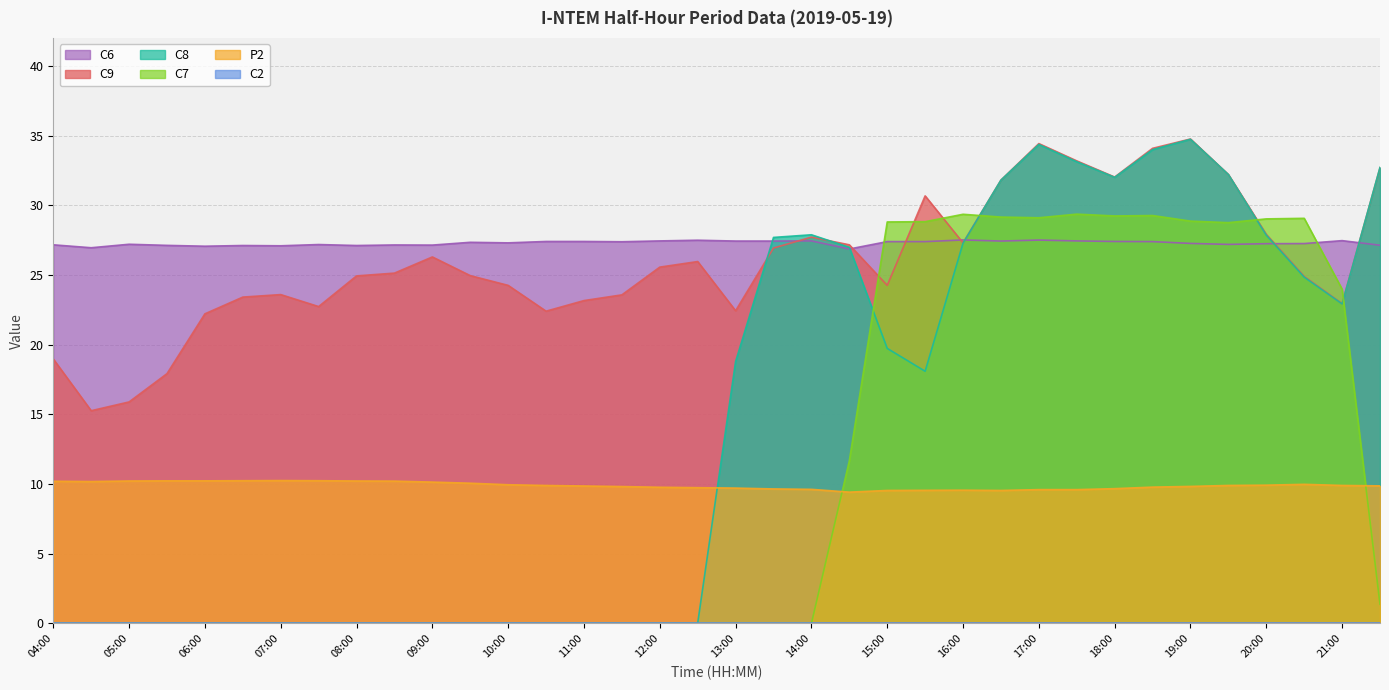

Which series has the largest total across all categories?

C6